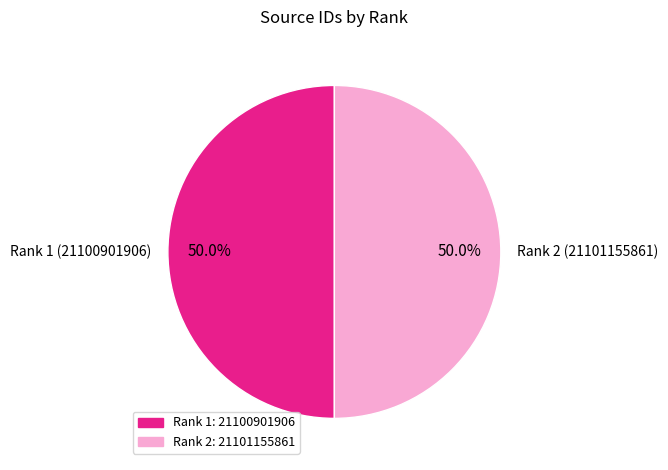

Combined, do Rank 1 and Rank 2 account for over 50%?

Yes